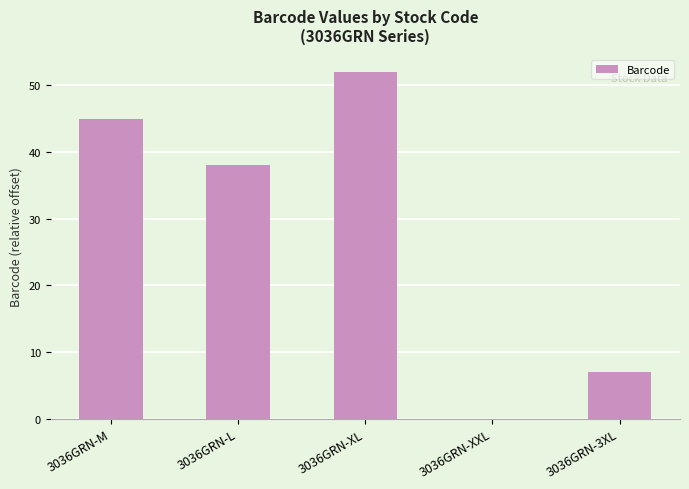

Are the bars horizontal?

No